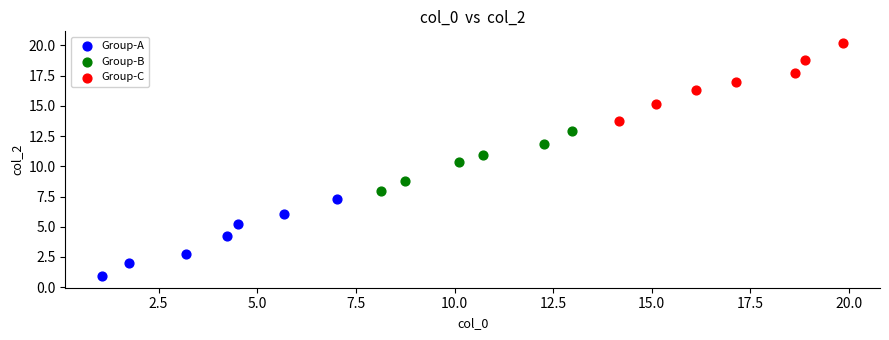

Which series has the widest spread of Y values?

Group-C